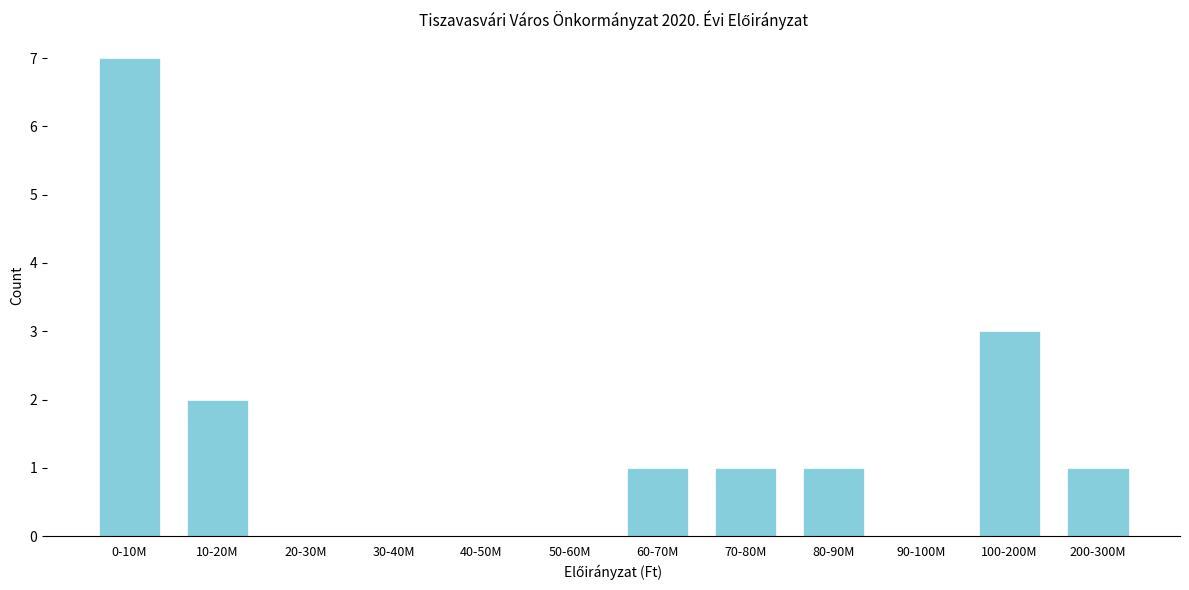

Reading right to left, what are all the values shown in this chart?

200-300M=1	100-200M=3	90-100M=0	80-90M=1	70-80M=1	60-70M=1	50-60M=0	40-50M=0	30-40M=0	20-30M=0	10-20M=2	0-10M=7